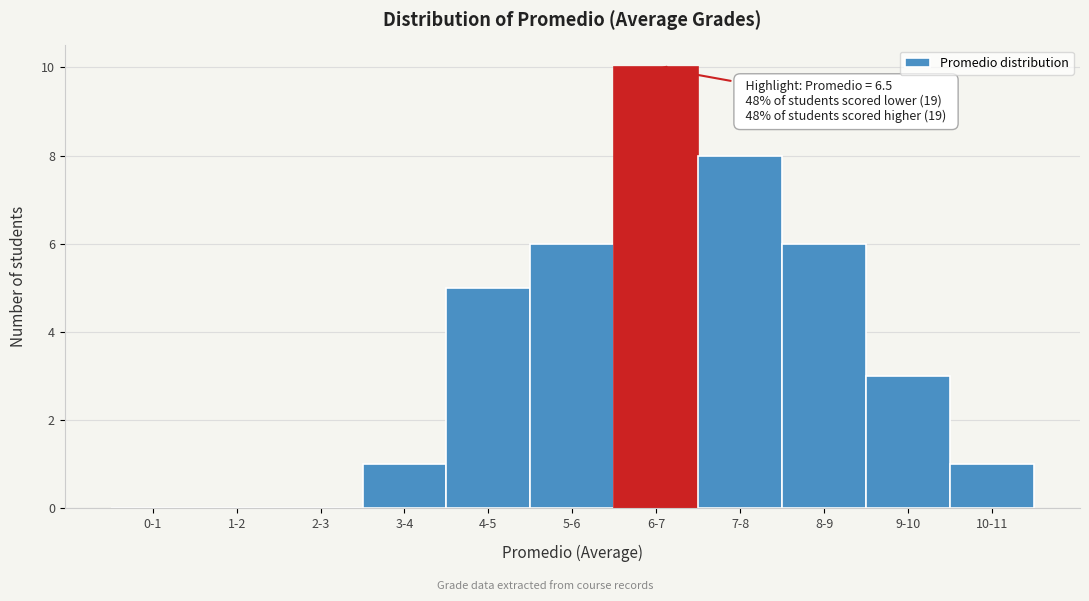

Reading left to right, list all the values displayed in this chart.

0-1=0	1-2=0	2-3=0	3-4=1	4-5=5	5-6=6	6-7=10	7-8=8	8-9=6	9-10=3	10-11=1